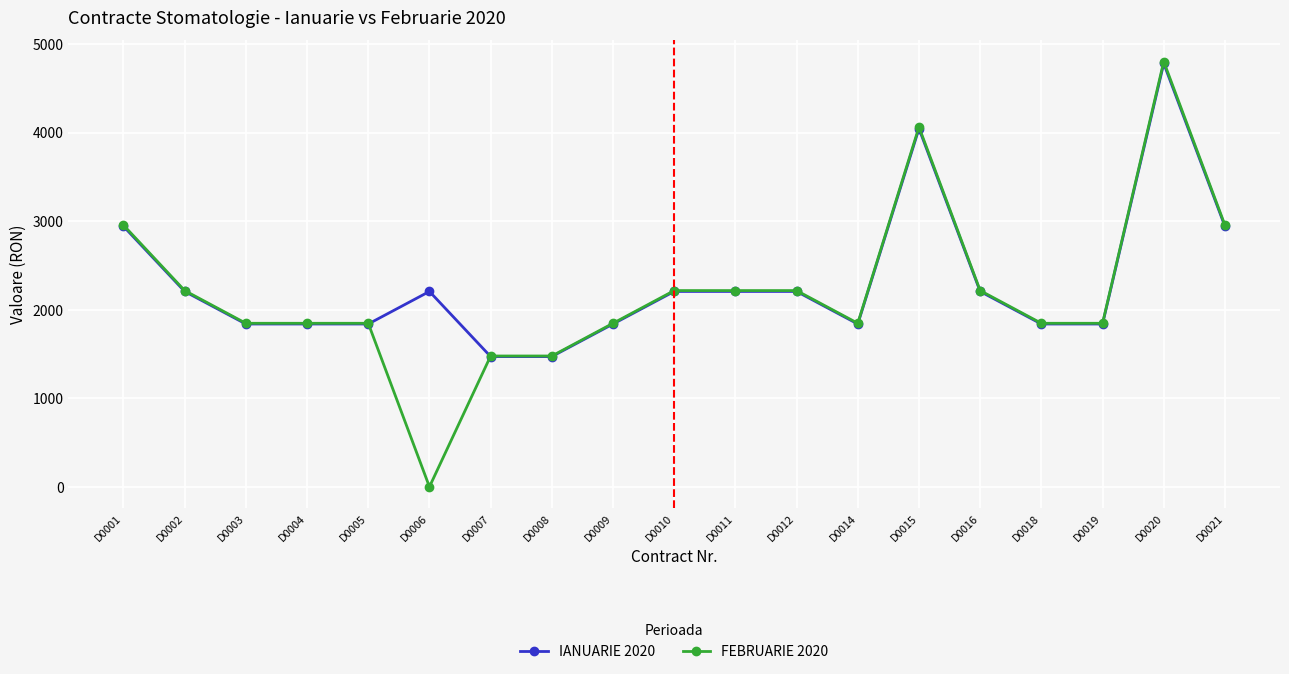

Reading right to left, transcribe all the data shown in this chart.

IANUARIE 2020: 2942.4	4781.4	1839.0	1839.0	2206.8	4045.8	1839.0	2206.8	2206.8	2206.8	1839.0	1471.2	1471.2	2206.8	1839.0	1839.0	1839.0	2206.8	2942.4
FEBRUARIE 2020: 2955.5	4802.7	1847.2	1847.2	2216.6	4063.8	1847.2	2216.6	2216.6	2216.6	1847.2	1477.7	1477.7	0.0	1847.2	1847.2	1847.2	2216.6	2955.5